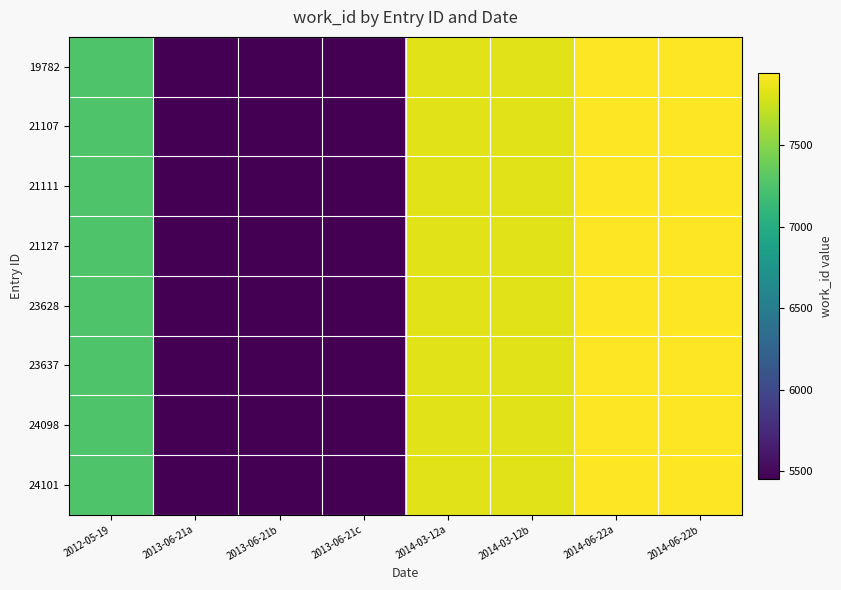

Reading left to right, extract all data points from this chart.

19782: 2012-05-19=7258	2013-06-21a=5452	2013-06-21b=5452	2013-06-21c=5452	2014-03-12a=7837	2014-03-12b=7837	2014-06-22a=7946	2014-06-22b=7946
21107: 2012-05-19=7258	2013-06-21a=5452	2013-06-21b=5452	2013-06-21c=5452	2014-03-12a=7837	2014-03-12b=7837	2014-06-22a=7946	2014-06-22b=7946
21111: 2012-05-19=7258	2013-06-21a=5452	2013-06-21b=5452	2013-06-21c=5452	2014-03-12a=7837	2014-03-12b=7837	2014-06-22a=7946	2014-06-22b=7946
21127: 2012-05-19=7258	2013-06-21a=5452	2013-06-21b=5452	2013-06-21c=5452	2014-03-12a=7837	2014-03-12b=7837	2014-06-22a=7946	2014-06-22b=7946
23628: 2012-05-19=7258	2013-06-21a=5452	2013-06-21b=5452	2013-06-21c=5452	2014-03-12a=7837	2014-03-12b=7837	2014-06-22a=7946	2014-06-22b=7946
23637: 2012-05-19=7258	2013-06-21a=5452	2013-06-21b=5452	2013-06-21c=5452	2014-03-12a=7837	2014-03-12b=7837	2014-06-22a=7946	2014-06-22b=7946
24098: 2012-05-19=7258	2013-06-21a=5452	2013-06-21b=5452	2013-06-21c=5452	2014-03-12a=7837	2014-03-12b=7837	2014-06-22a=7946	2014-06-22b=7946
24101: 2012-05-19=7258	2013-06-21a=5452	2013-06-21b=5452	2013-06-21c=5452	2014-03-12a=7837	2014-03-12b=7837	2014-06-22a=7946	2014-06-22b=7946